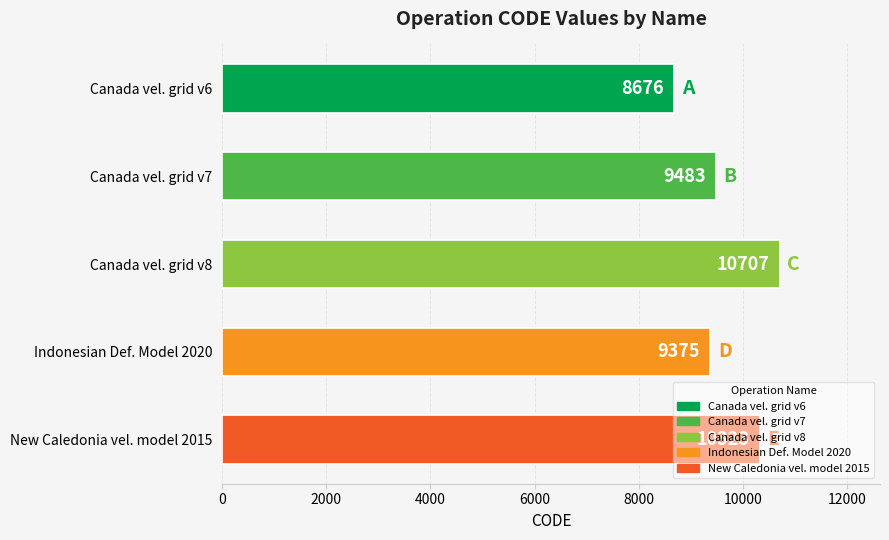

Rank the categories by value from lowest to highest.

Canada vel. grid v6, Indonesian Def. Model 2020, Canada vel. grid v7, New Caledonia vel. model 2015, Canada vel. grid v8